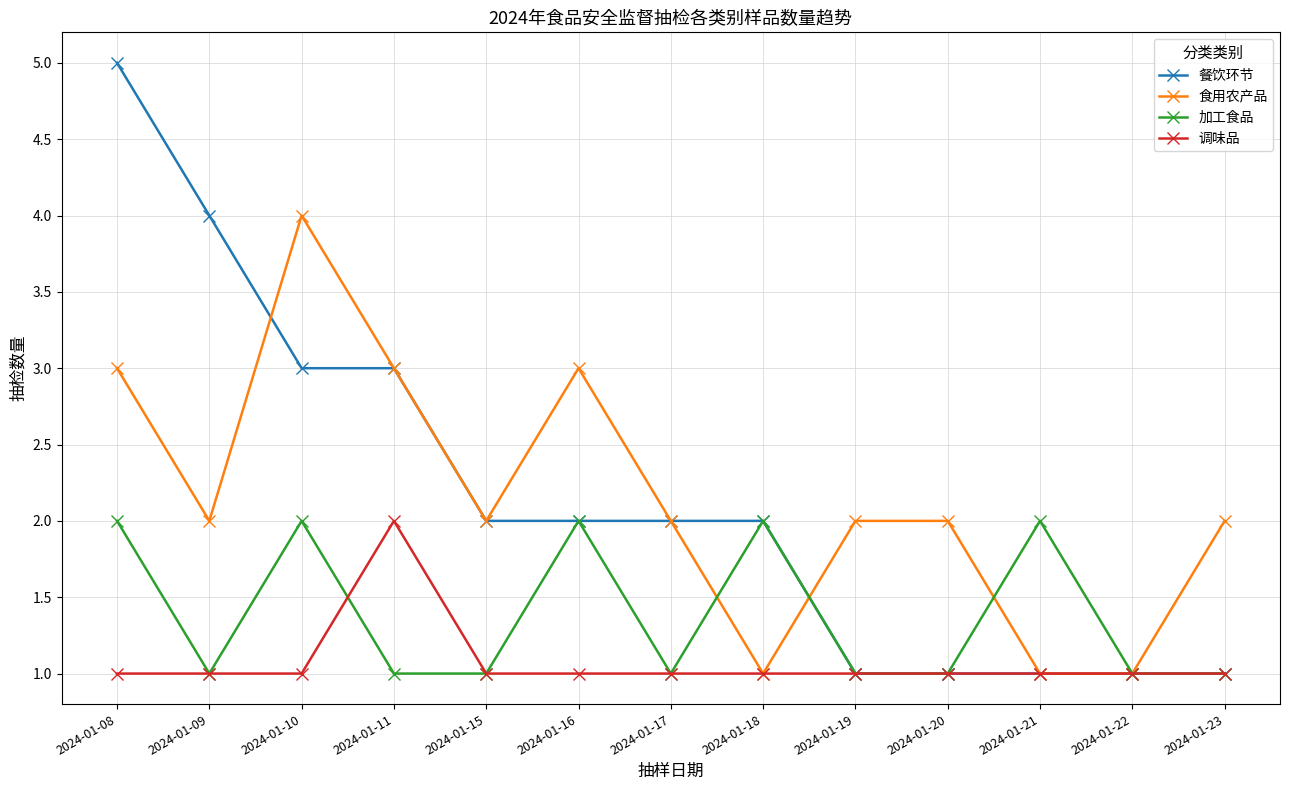

Which series has the widest spread of values?

餐饮环节